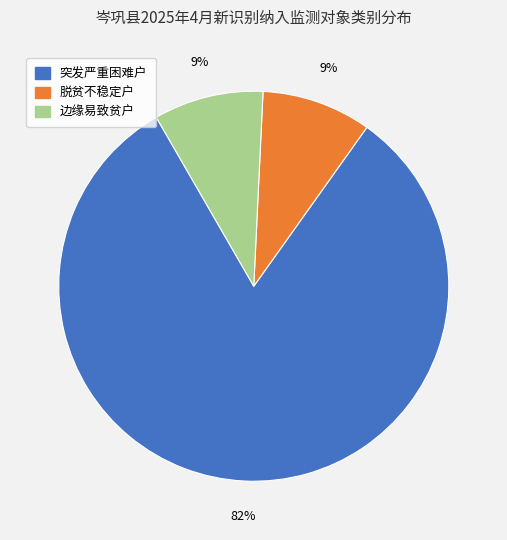

Between 突发严重困难户 and 脱贫不稳定户, which is larger?

突发严重困难户